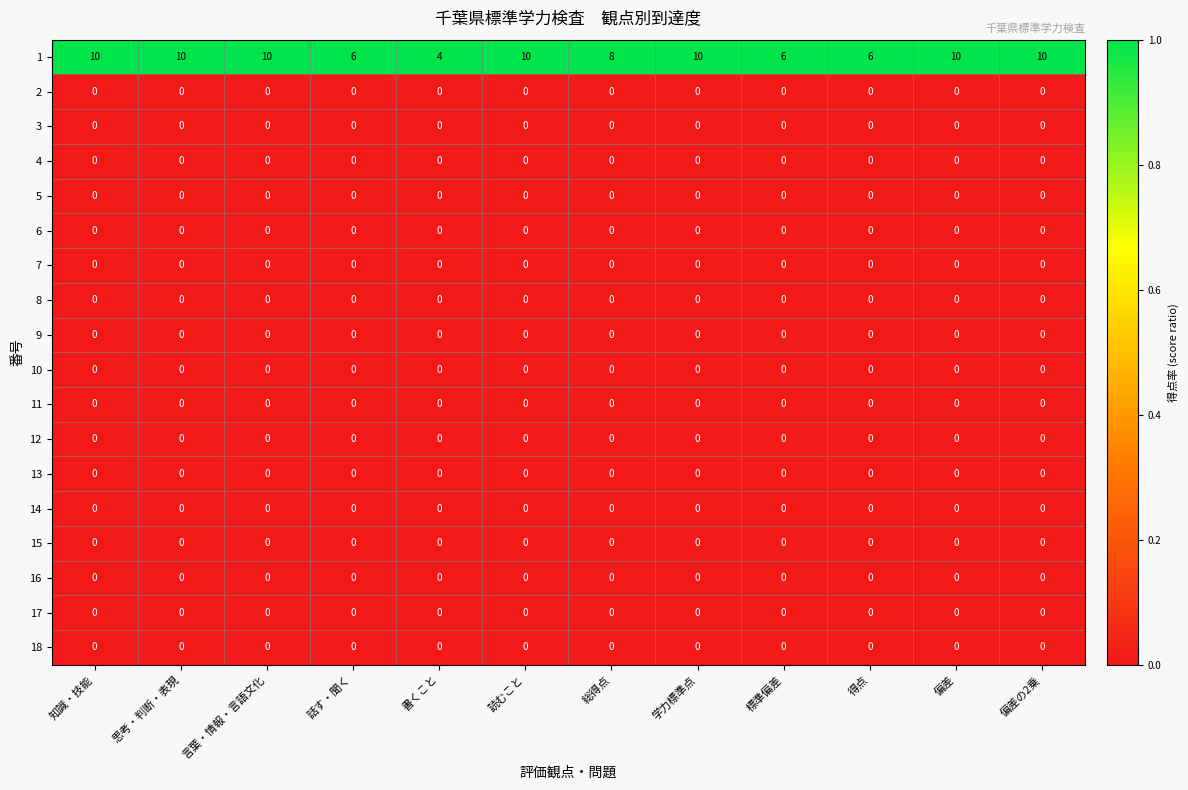

Which series has the largest total across all categories?

1